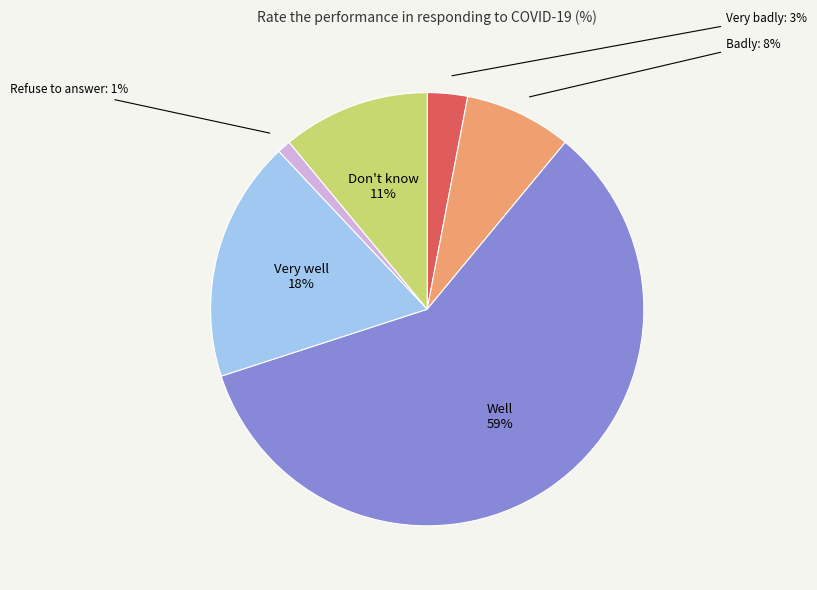

To the nearest percent, what is the difference between the largest and smallest slice percentages?

58%